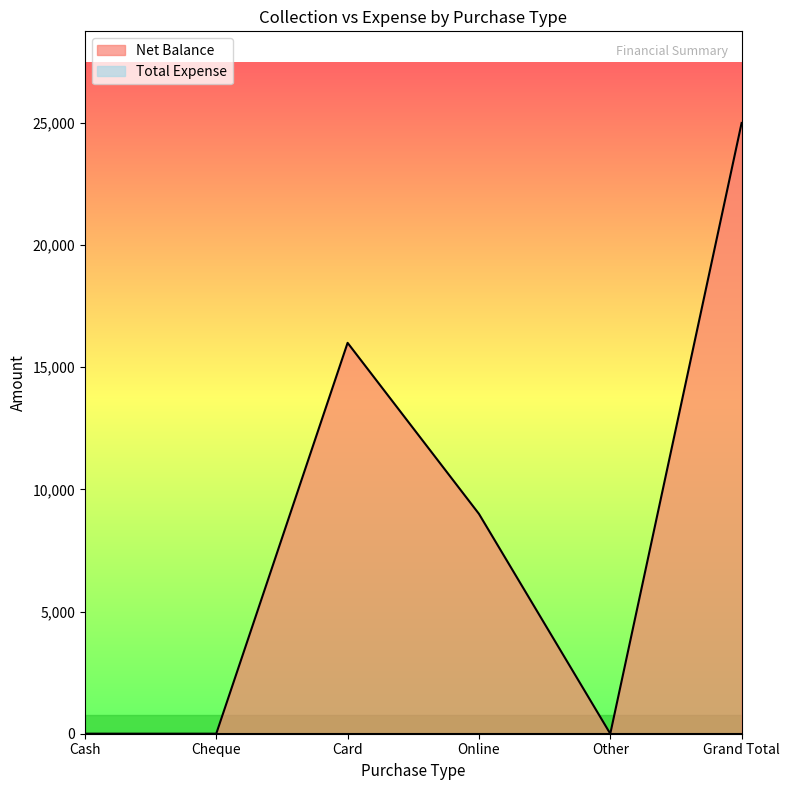

What is the maximum value shown in the chart?

25001